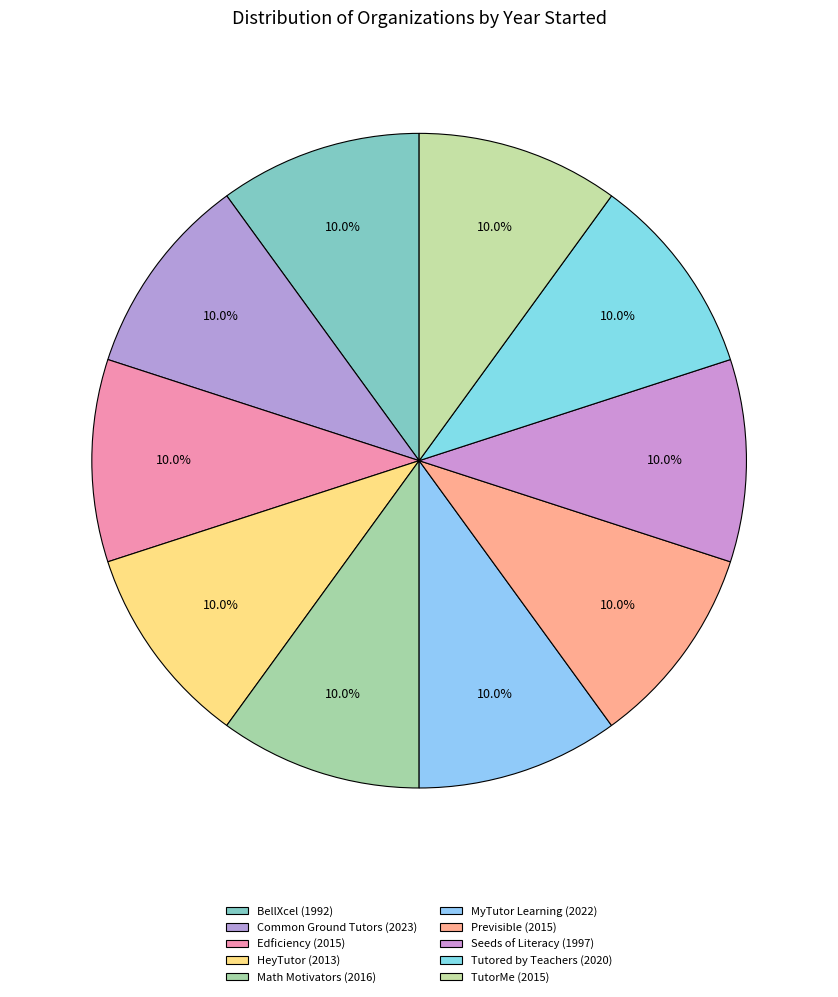

Count the number of slices in the pie.

10